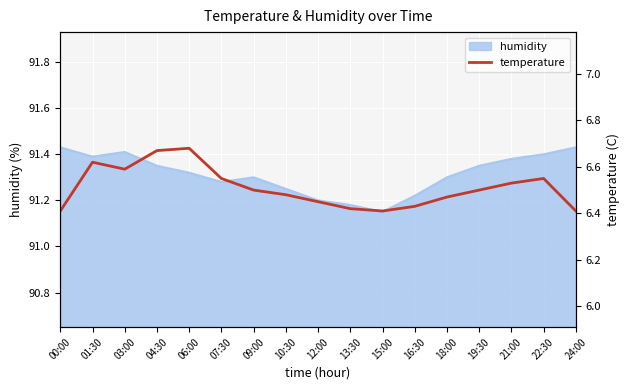

Between 19:30 and 21:00, which is larger?

21:00